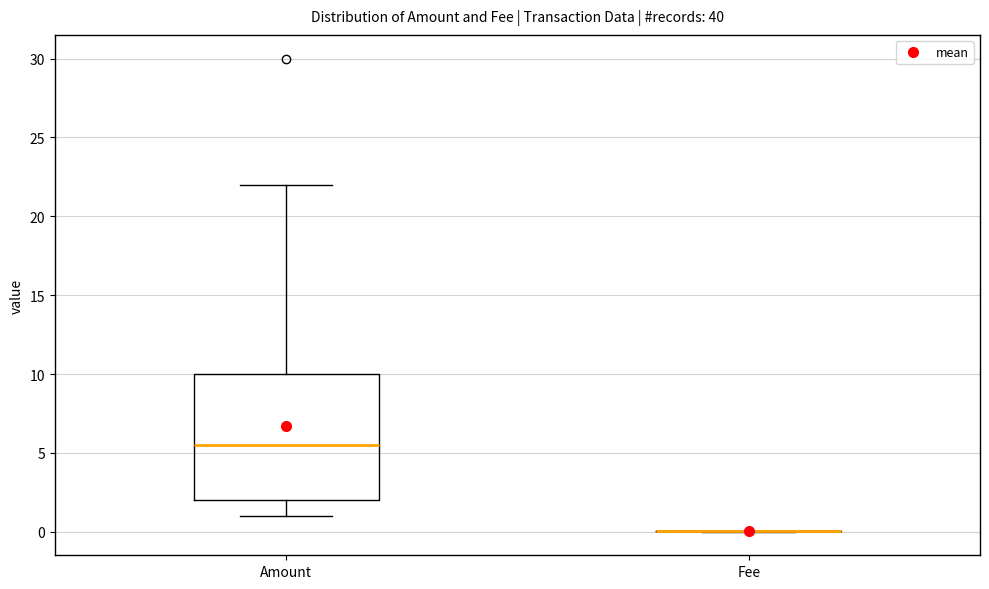

Where does the upper whisker of the box for Amount end on the y-axis? The values are not printed on the chart, so give them approximately, as read against the axis.

22.0